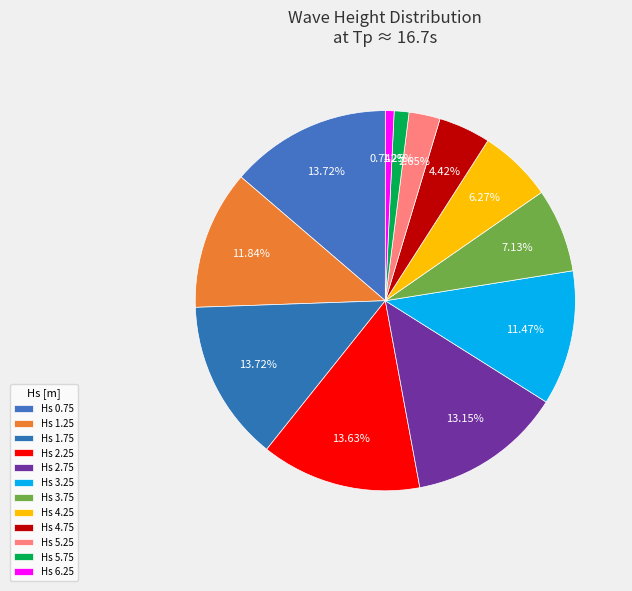

To the nearest percent, what percentage of the pie is Hs 2.25?

14%